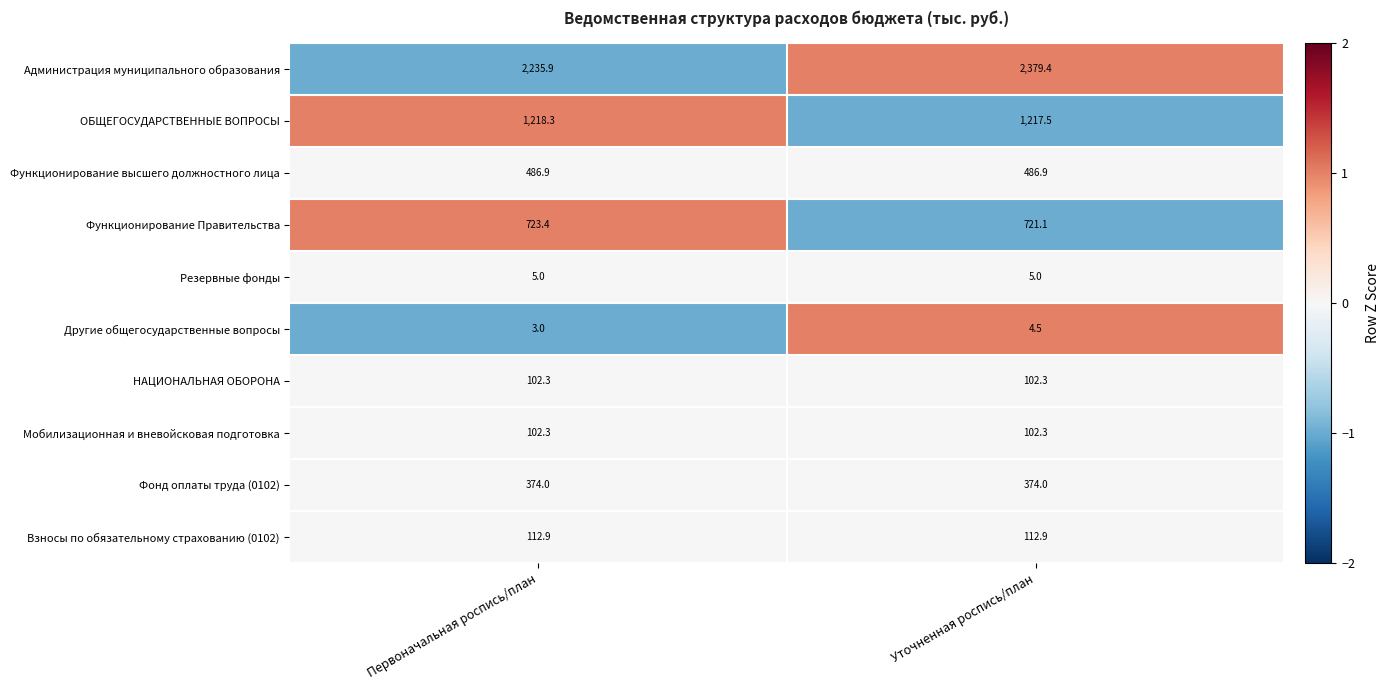

What is the lowest value of the Резервные фонды series?

5.0